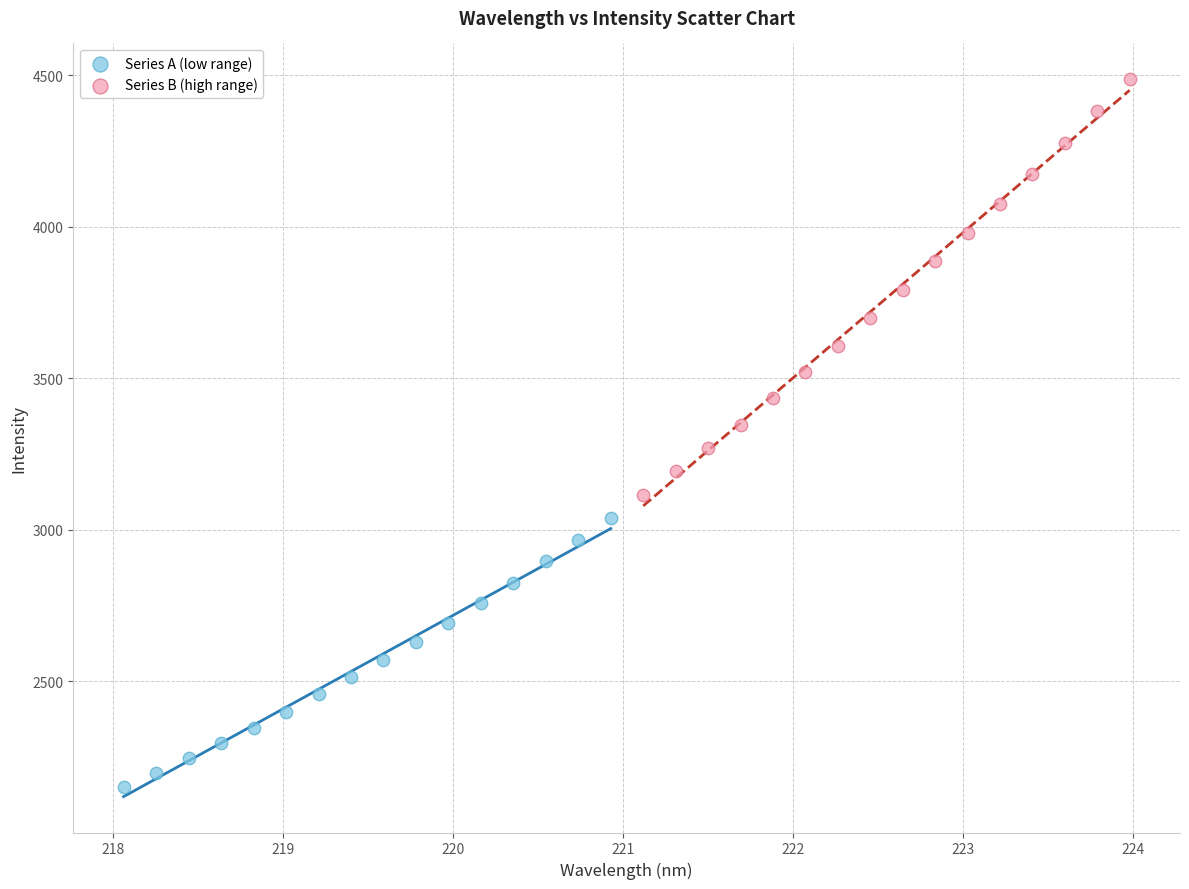

Which series has the widest spread of Y values?

Series B (high range)